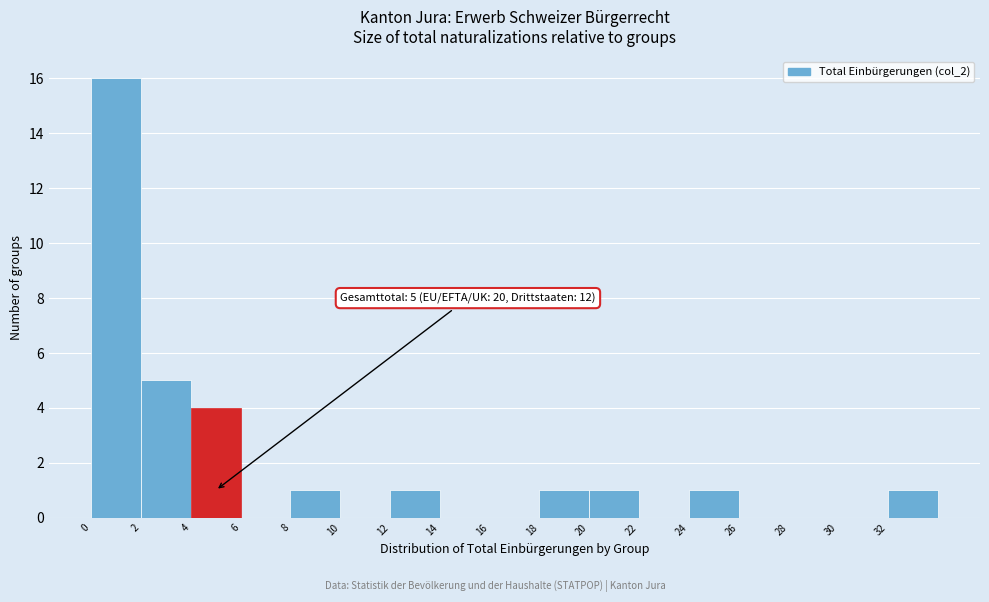

Which range on the x-axis has the tallest bar?

0 to 2